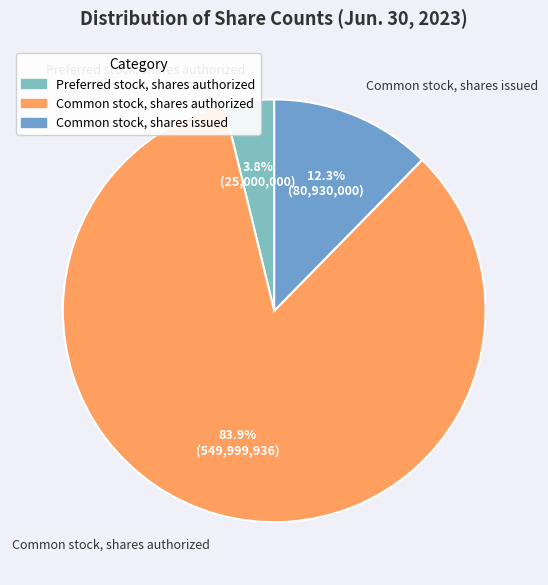

What is the total percentage of Preferred stock, shares authorized and Common stock, shares authorized?

87.7%